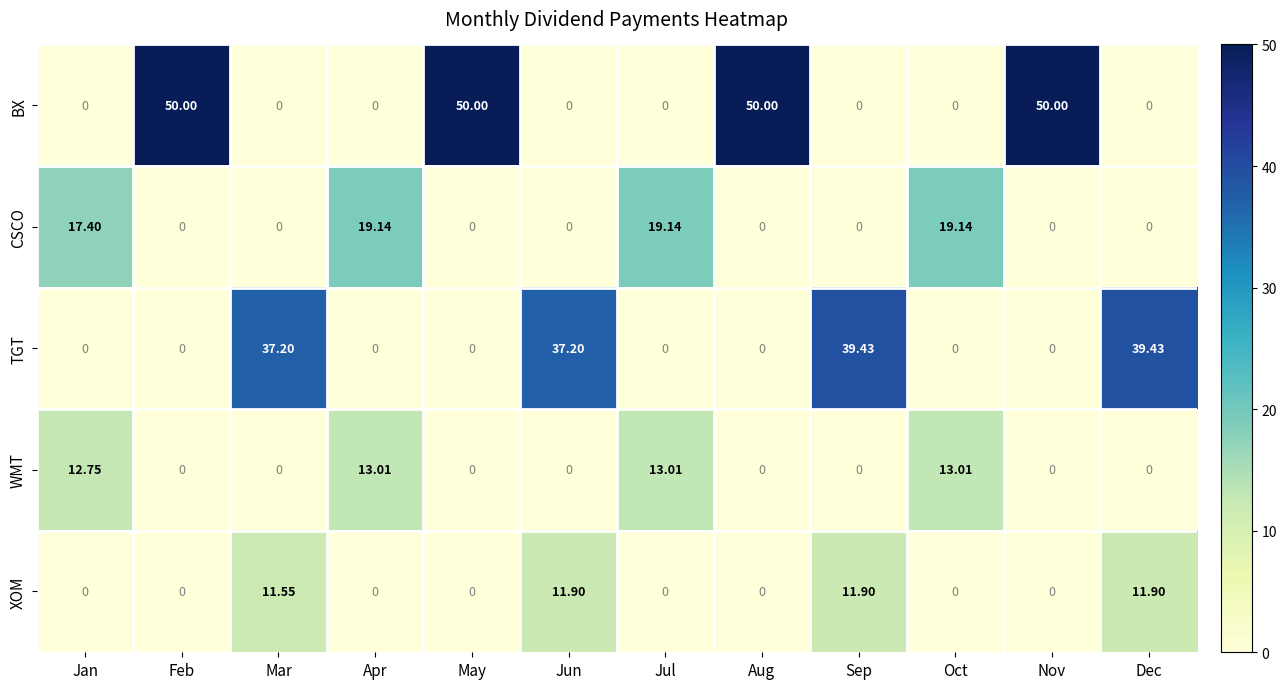

How many positive values does the BX series have?

4